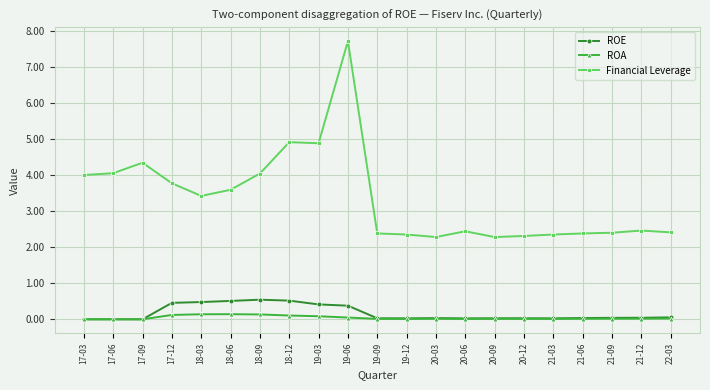

Does the chart display data point markers on the line(s)?

Yes